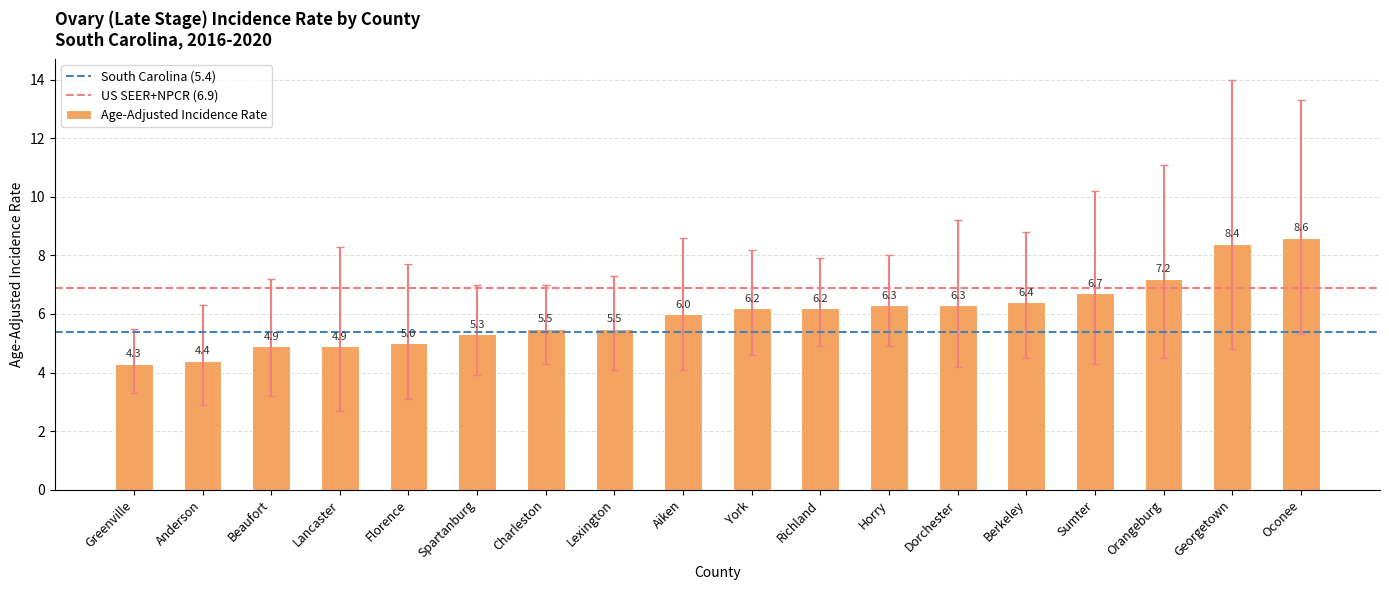

What is the sum of all values?

108.1